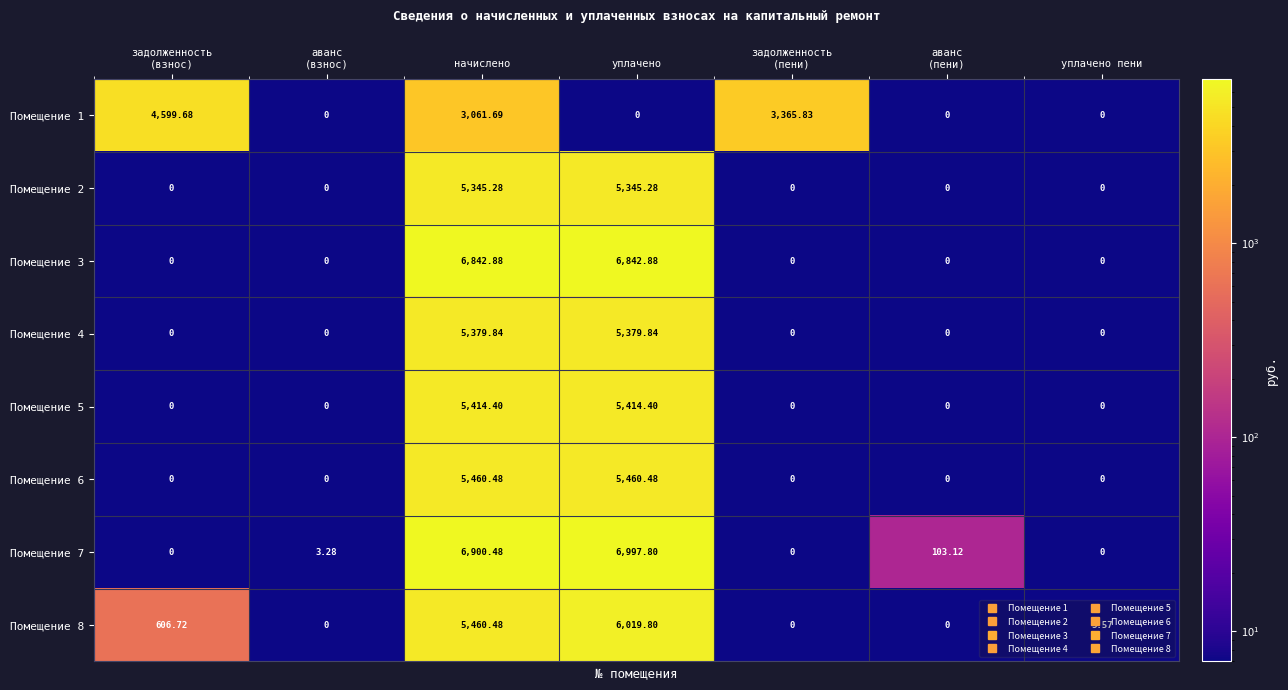

At which category does the chart reach its peak across all series?

уплачено